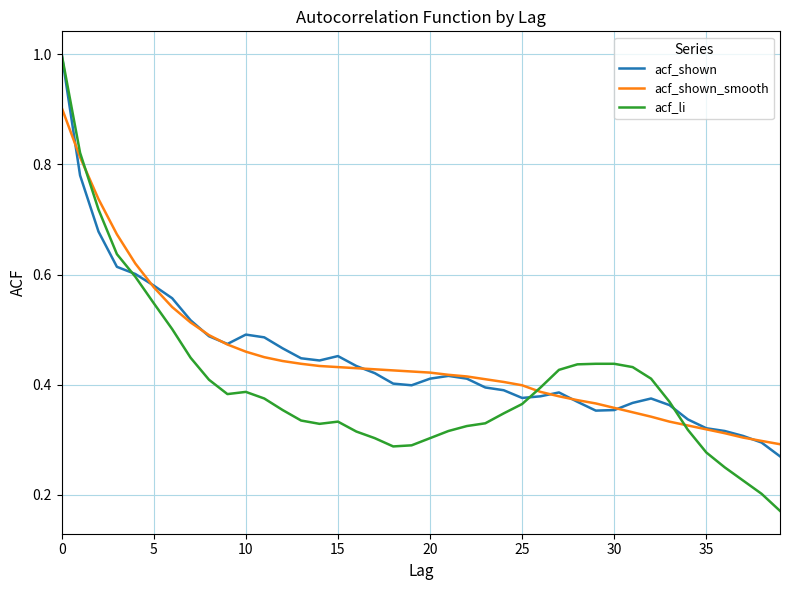

What is the maximum value shown in the chart?

1.0